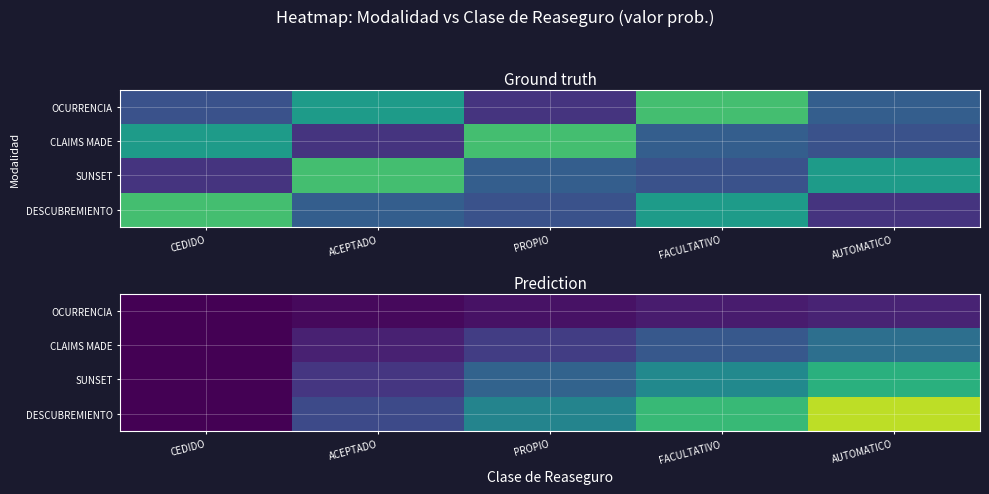

Is the value of CLAIMS MADE at AUTOMATICO greater than the value of OCURRENCIA at FACULTATIVO?

Yes